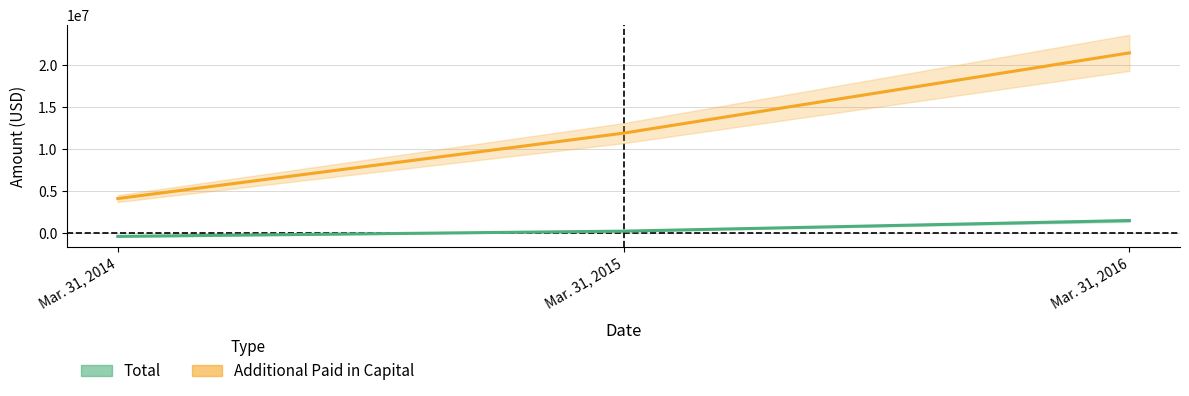

What is the average value of the Additional Paid in Capital [Member] series?

12487560